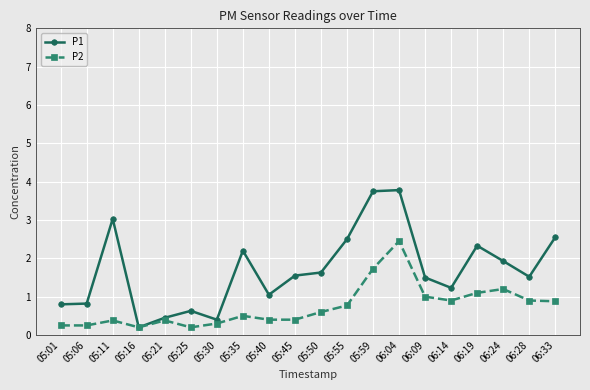

What is the total value across all series at 05:35?

2.7